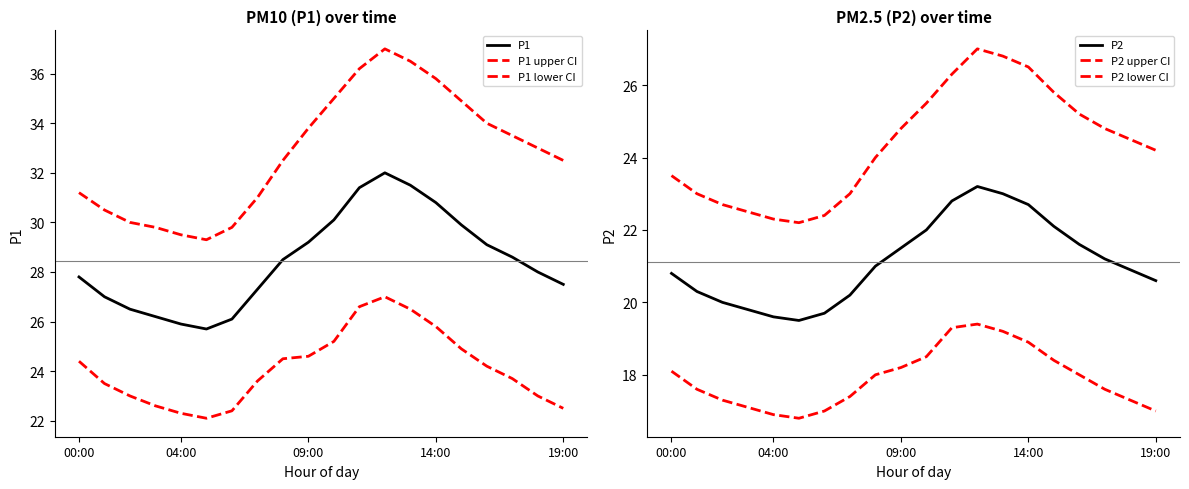

What is the spread (max minus min) of values at 09:00?

15.6